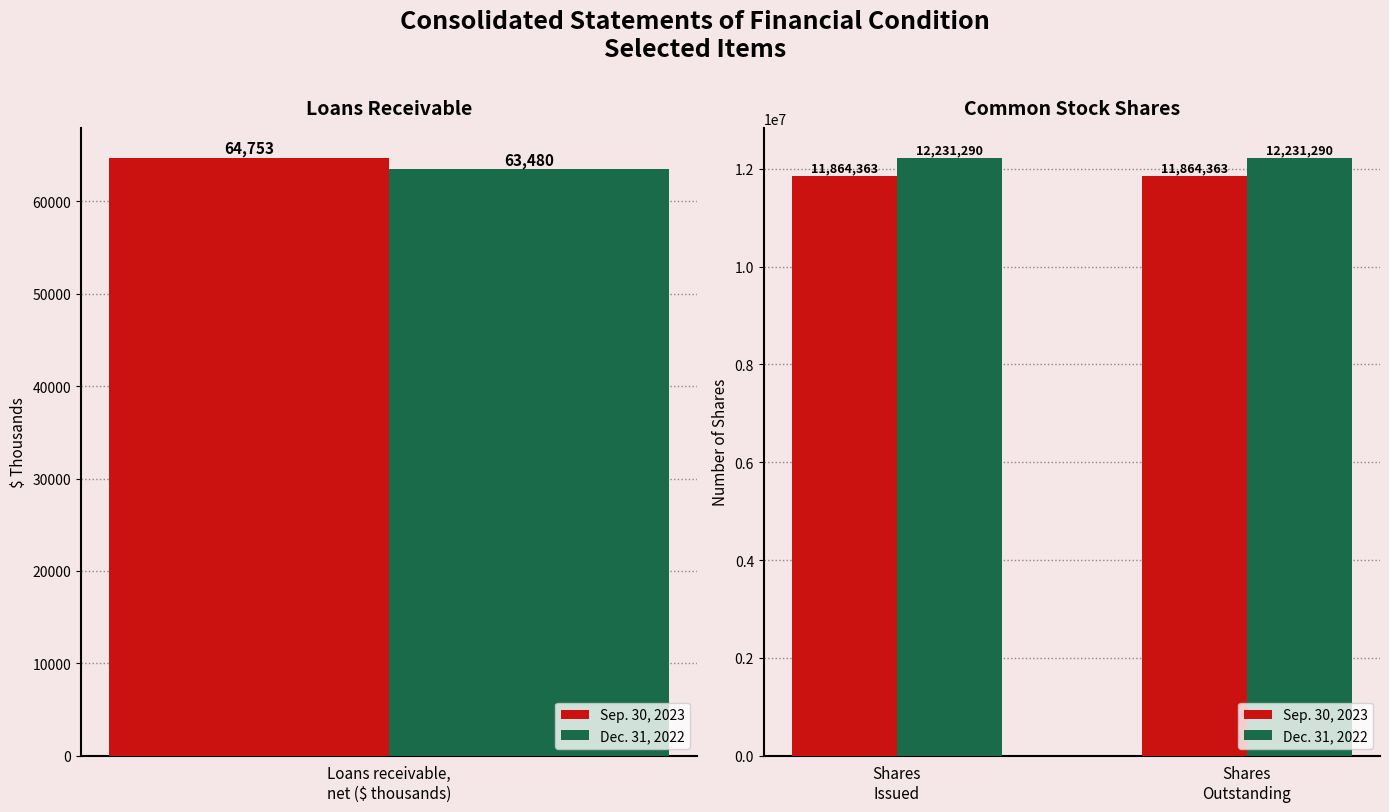

What is the sum of all Dec. 31, 2022 values?

24462580